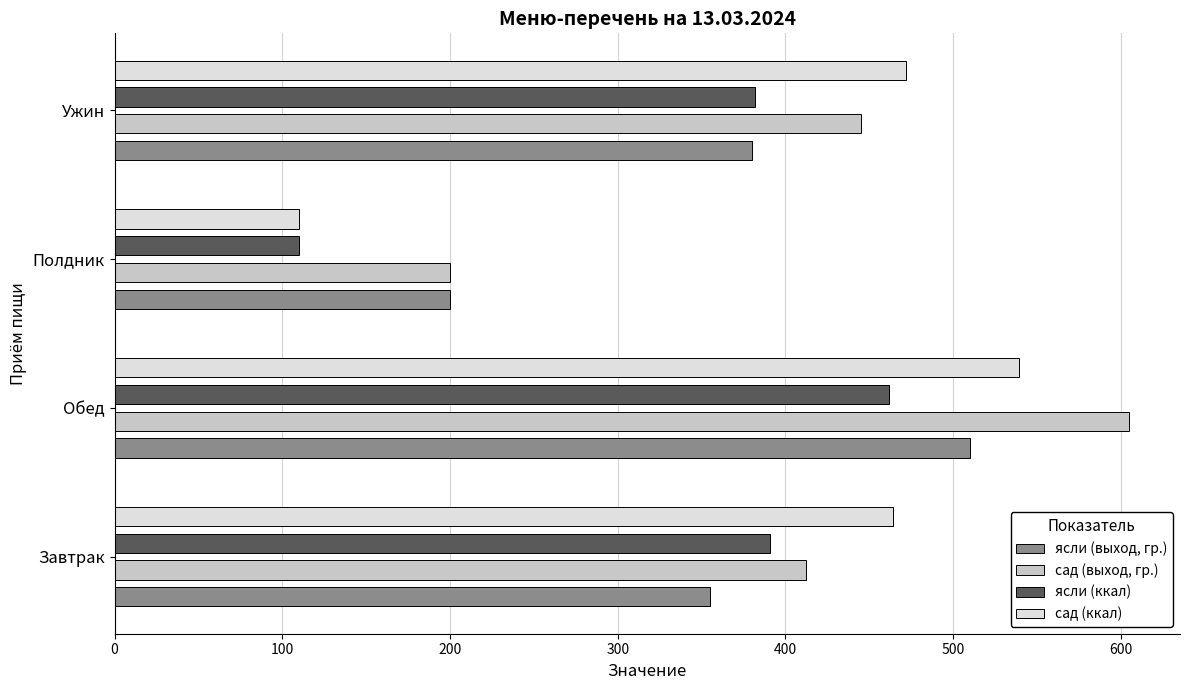

How many distinct data groups are displayed?

4